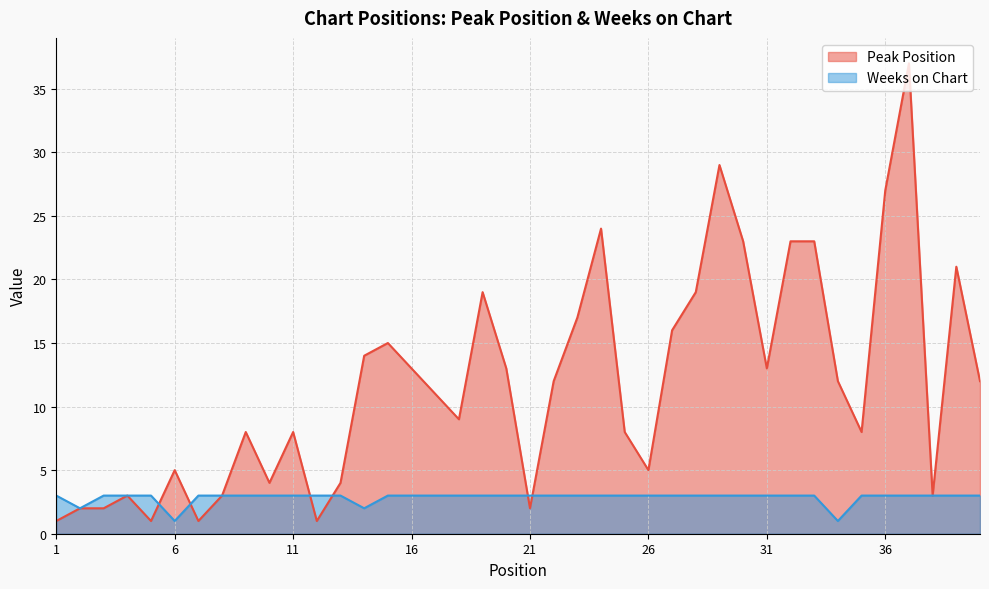

Where is the first local minimum for Weeks on Chart?

2